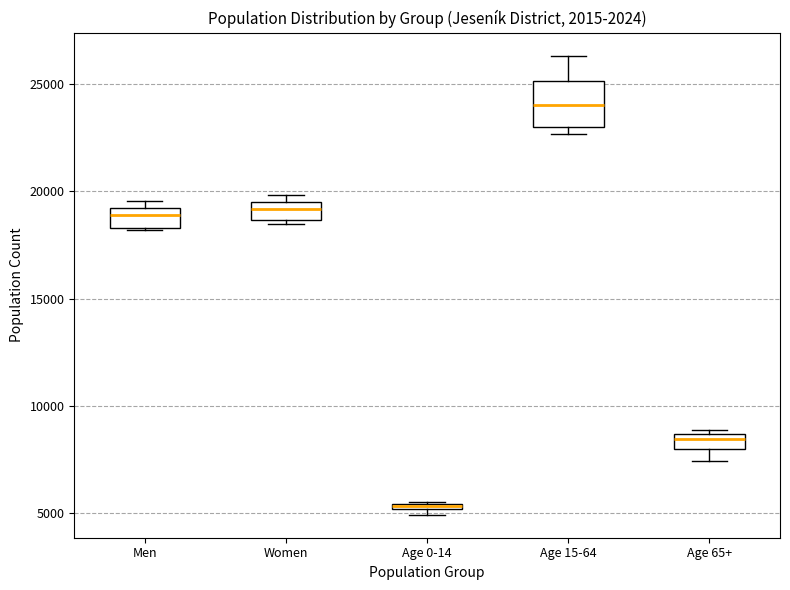

Where is the upper edge of the box for Age 0-14 on the y-axis? The values are not printed on the chart, so give them approximately, as read against the axis.

5500